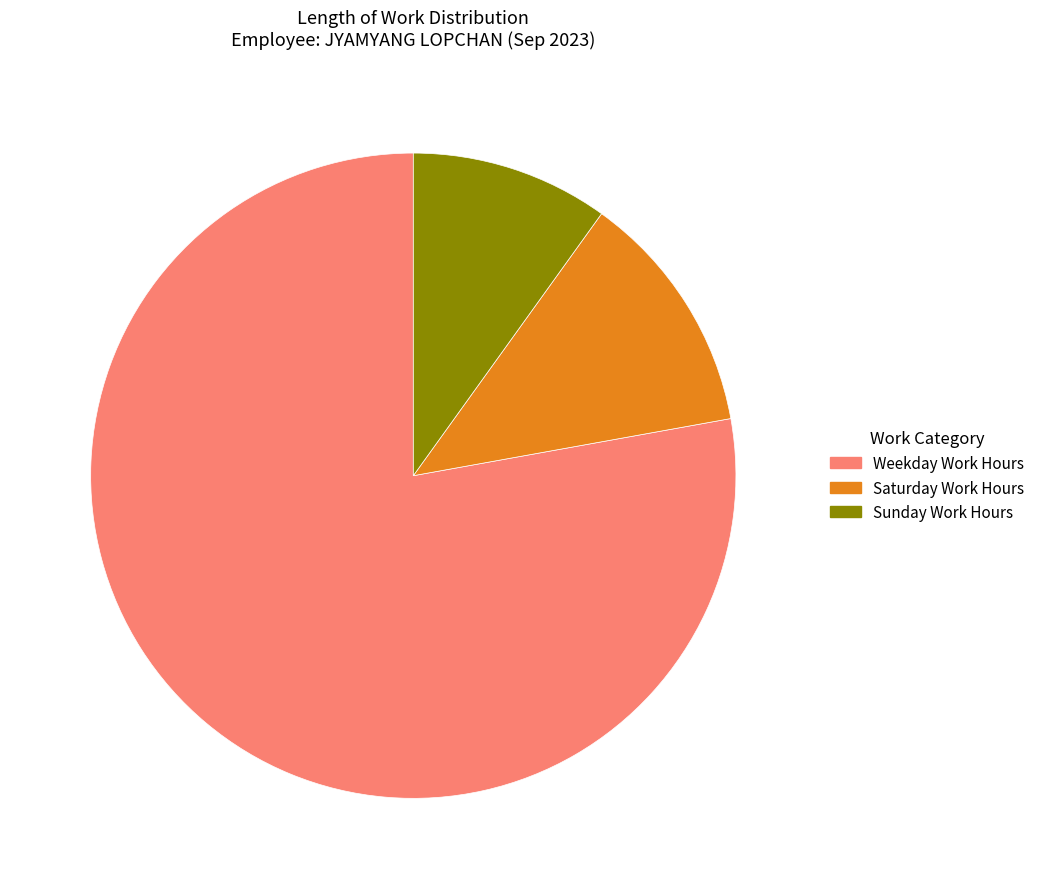

Is there a majority slice in this chart?

Yes